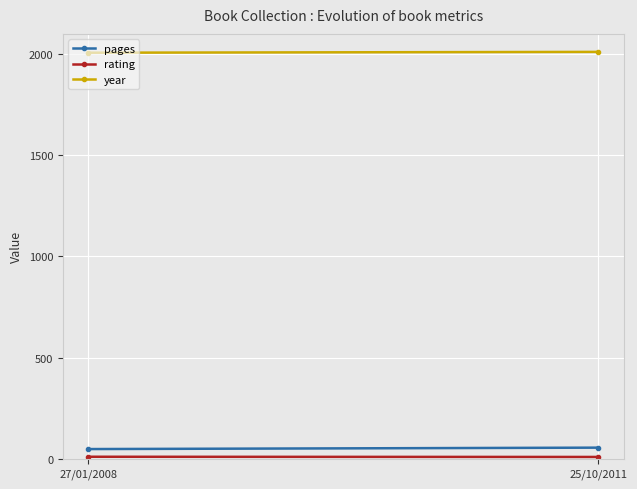

What is the label of the 1st point from the right?

25/10/2011